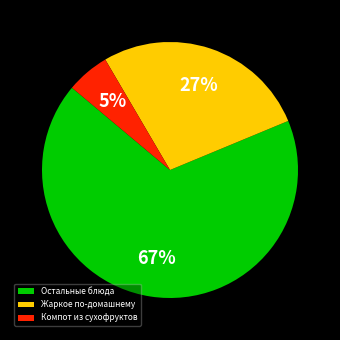

Does Жаркое по-домашнему account for over 50% of the chart?

No